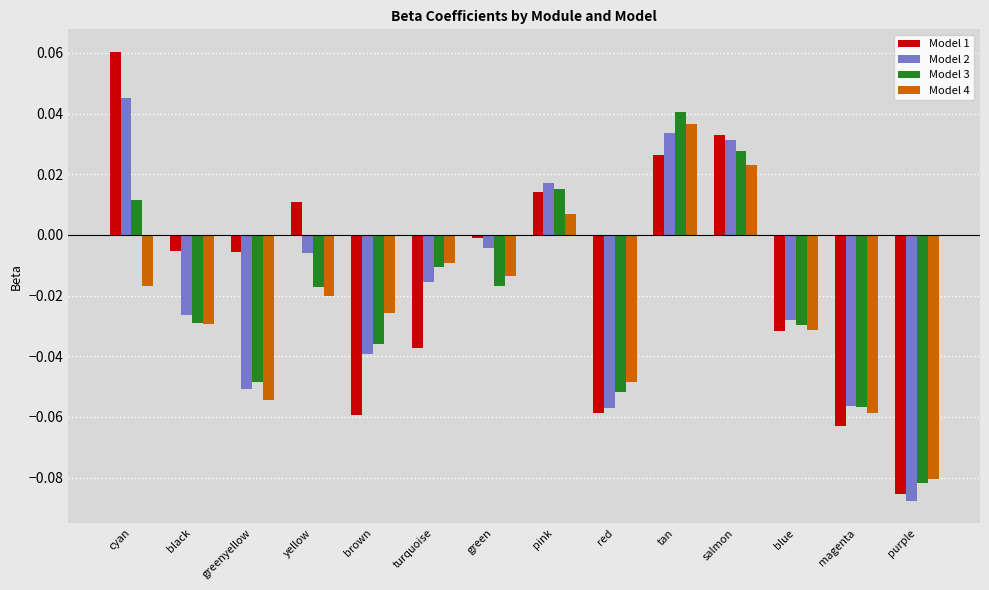

At which label does Model 2 first exceed 0?

cyan